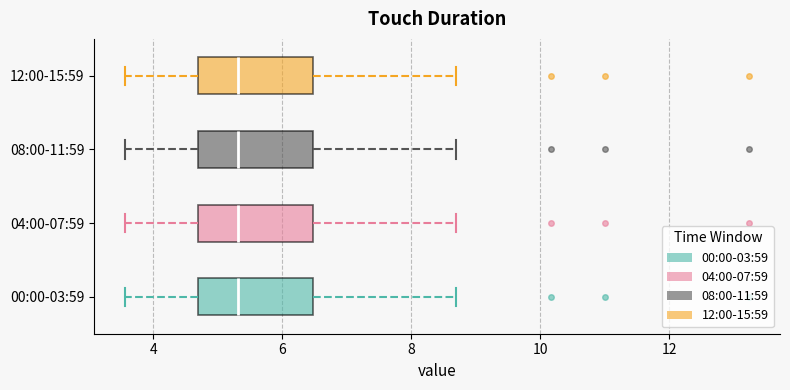

Where is the right edge of the box for 12:00-15:59 on the x-axis? The values are not printed on the chart, so give them approximately, as read against the axis.

6.4